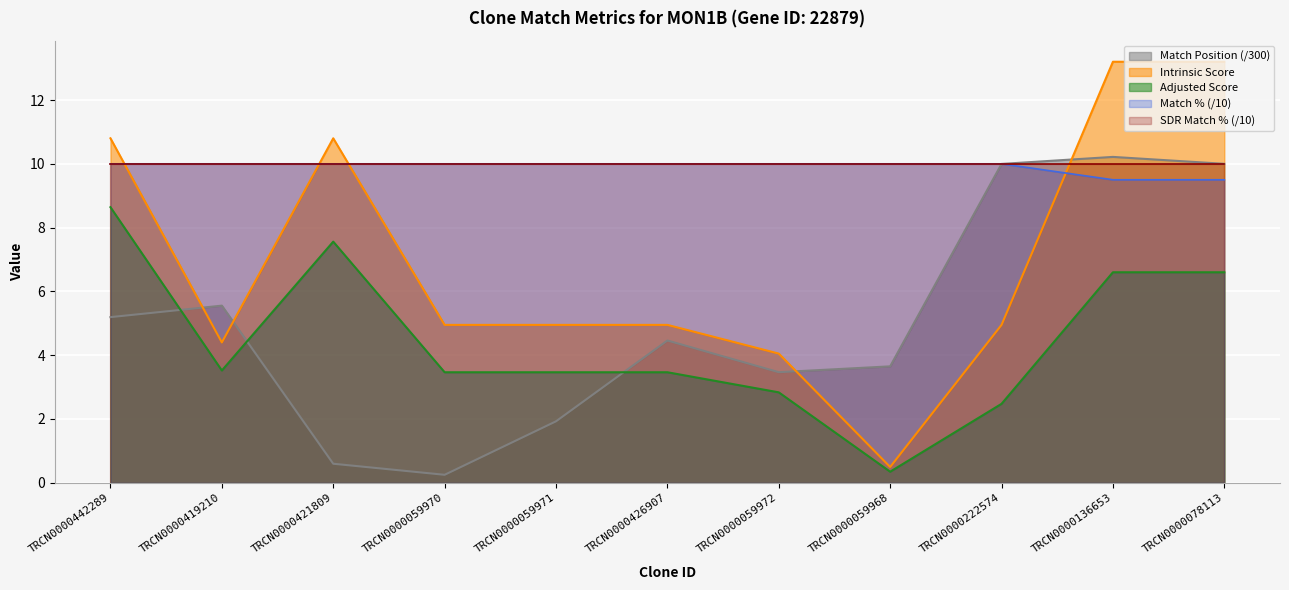

At which category is the sum across all series the highest?

TRCN0000136653